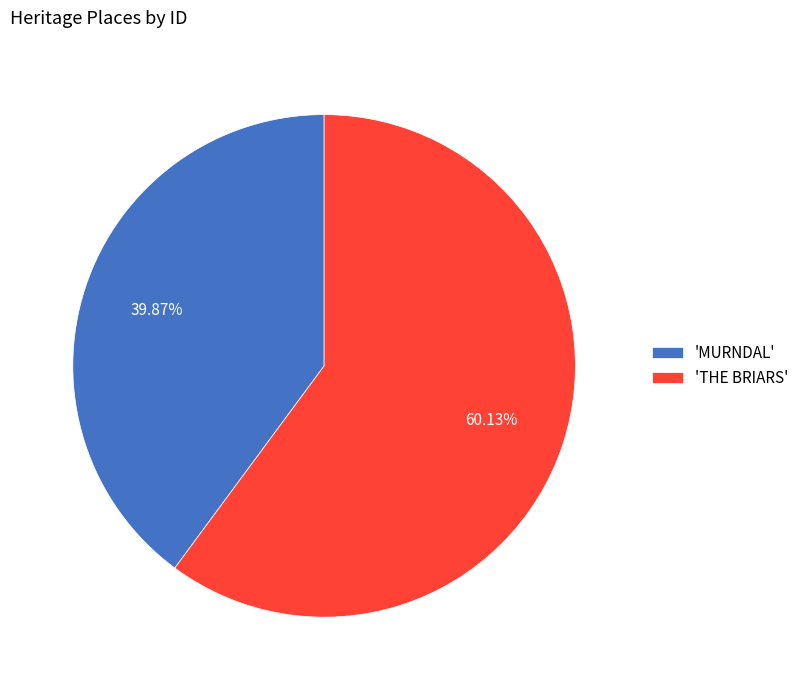

Combined, do 'THE BRIARS' and 'MURNDAL' account for over 50%?

Yes